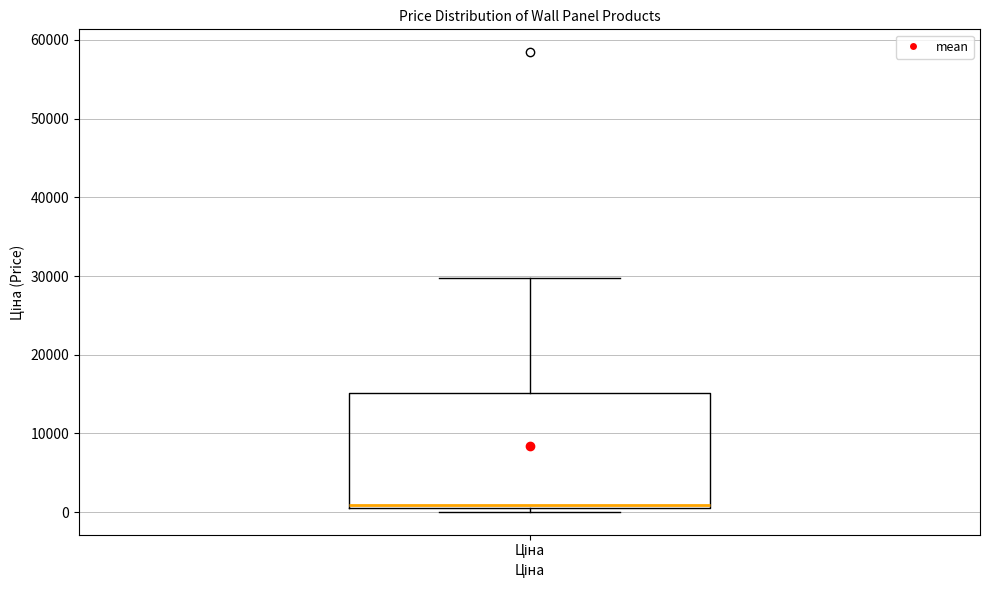

Read this box plot against the y-axis: the position of the median line, the range covered by the box, and the ends of both whiskers. The values are not printed on the chart, so give them approximately, as read against the axis.

median 1000 (just above the box's lower edge), box 1000 to 15000, whiskers 0 to 30000